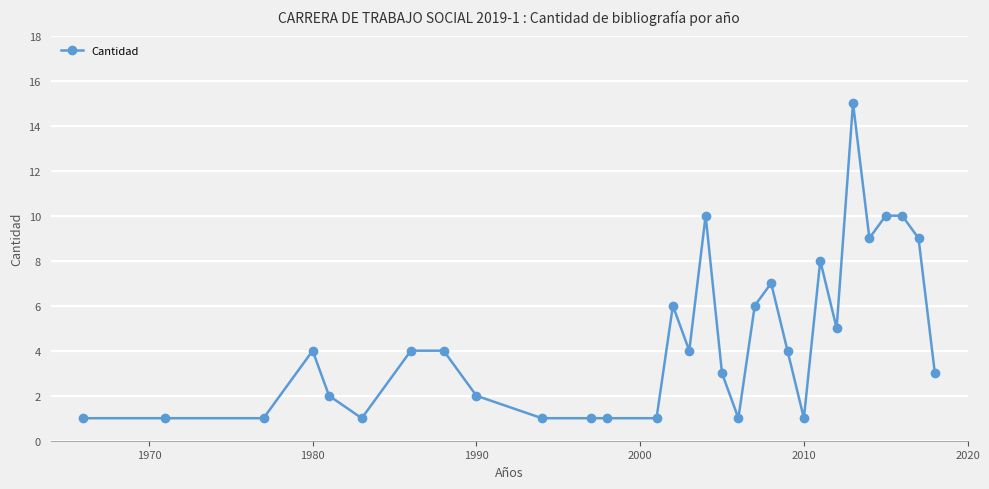

What is the greatest value displayed?

15